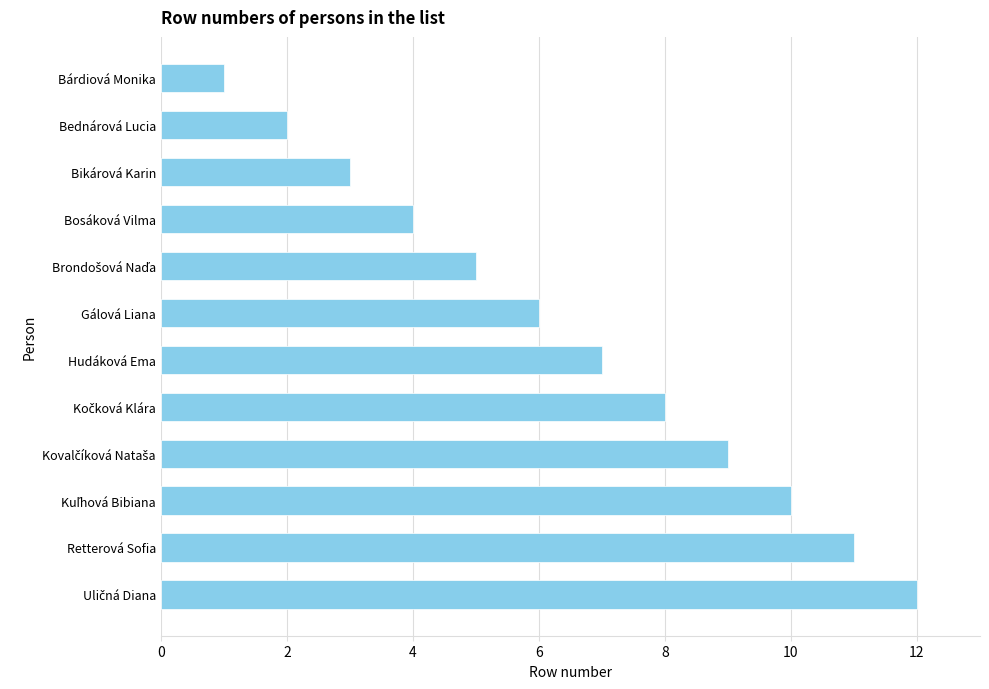

Reading bottom to top, list all the values displayed in this chart.

12	11	10	9	8	7	6	5	4	3	2	1